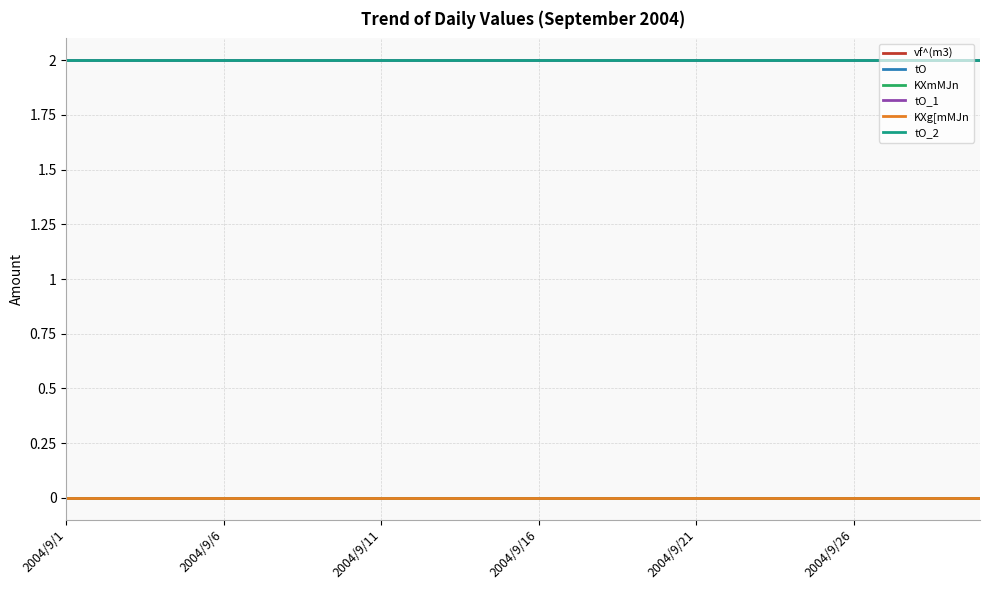

Which label corresponds to the largest value in the chart?

2004/9/1